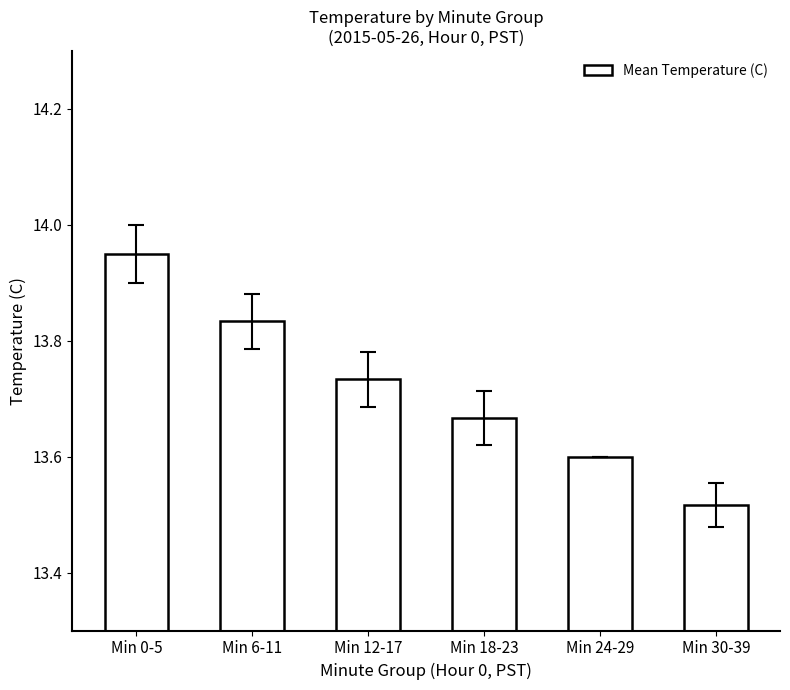

Does the chart contain any negative values?

No